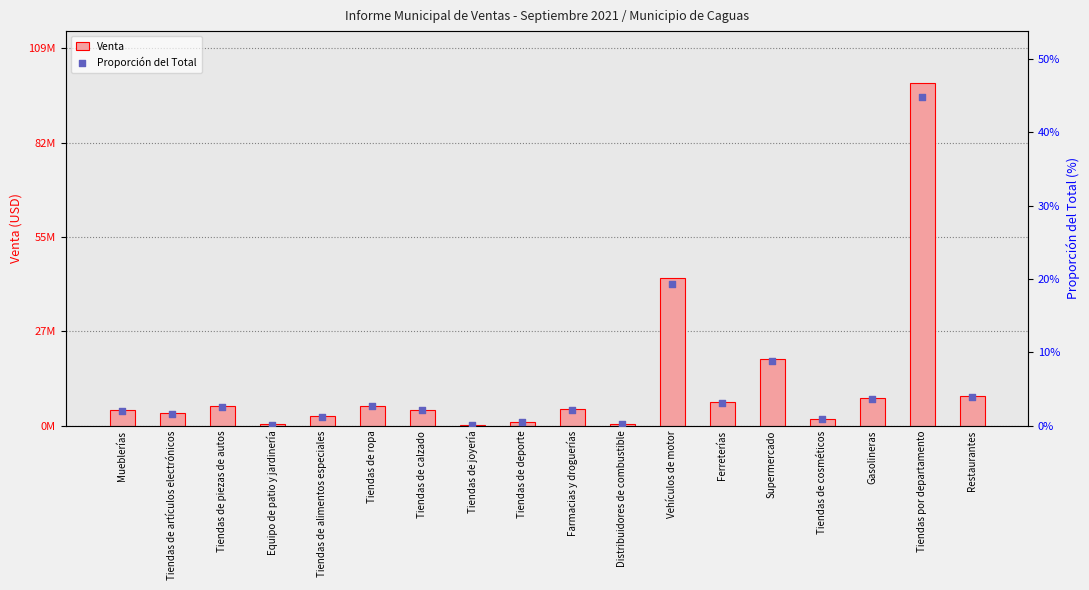

Which series contains the lowest Y value?

Proporción del Total